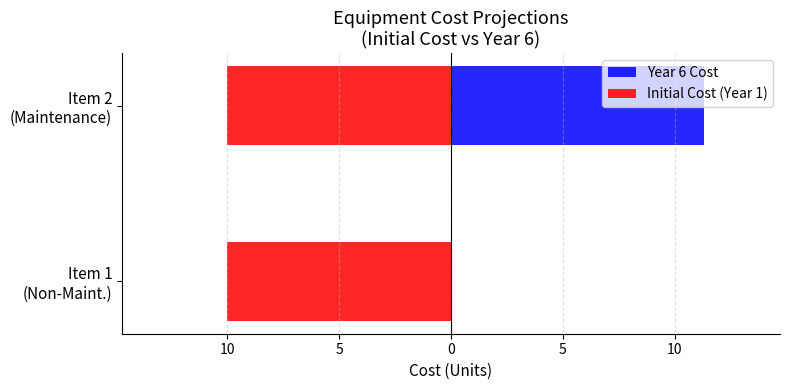

What is the difference between the highest and lowest values at 10?

10.9